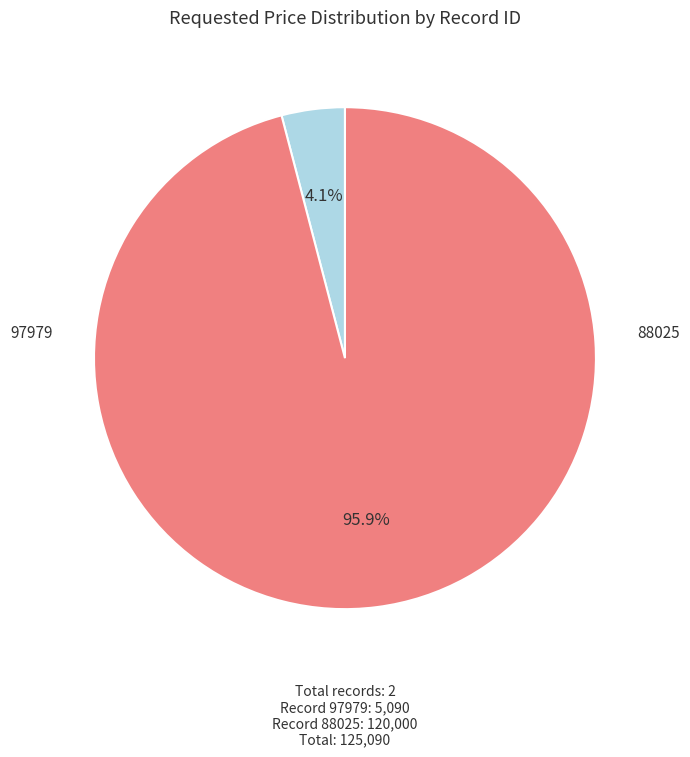

Does any single category account for the majority?

Yes